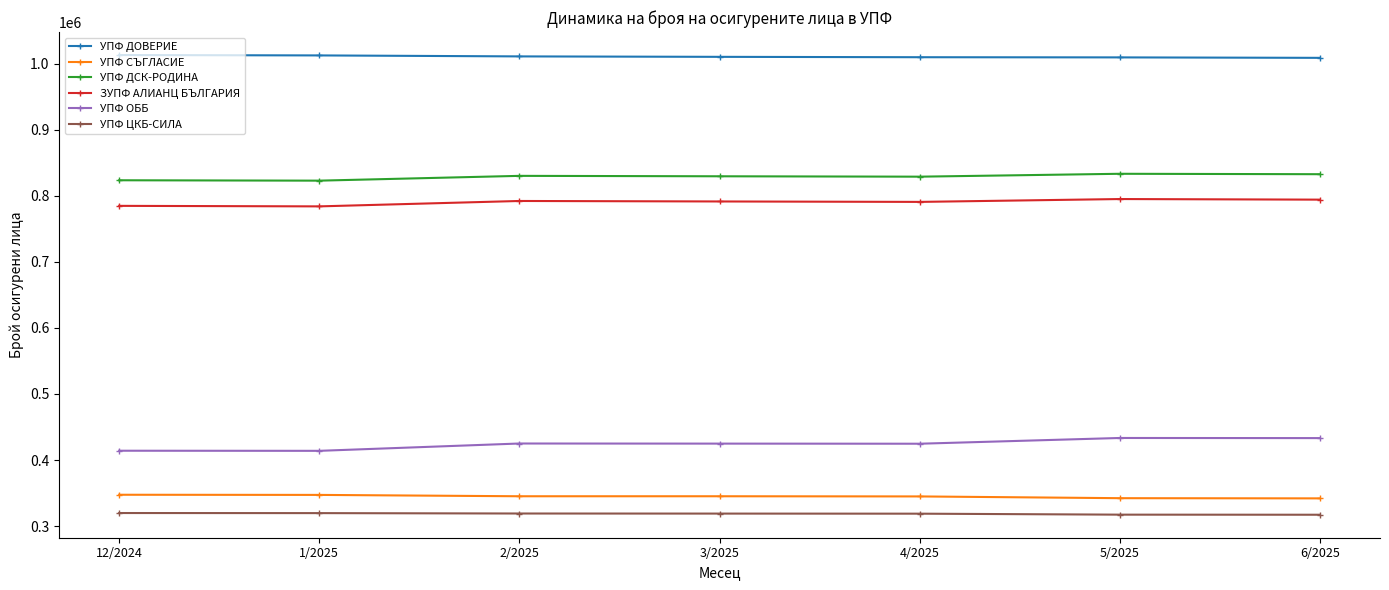

What is the sum of the УПФ ЦКБ-СИЛА values at 6/2025 and 1/2025?

636841